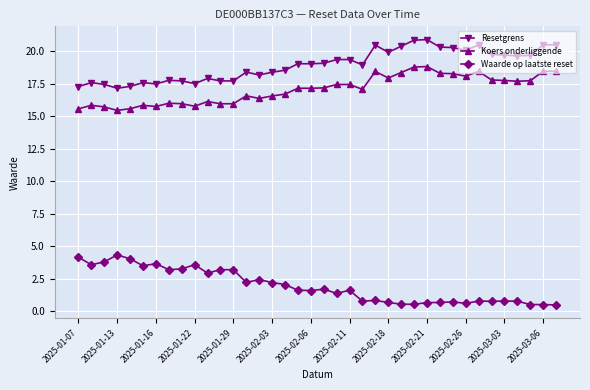

What is the difference between the maximum and minimum values in the Waarde op laatste reset series?

3.8